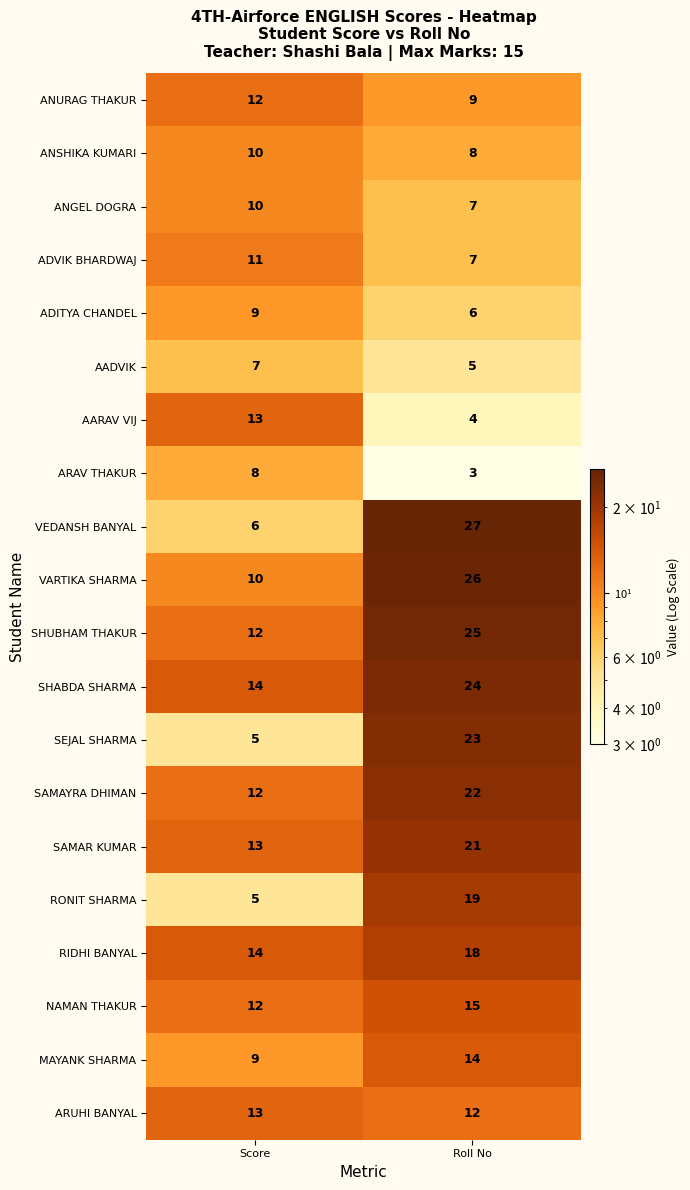

At which category is the sum across all series the highest?

Roll No